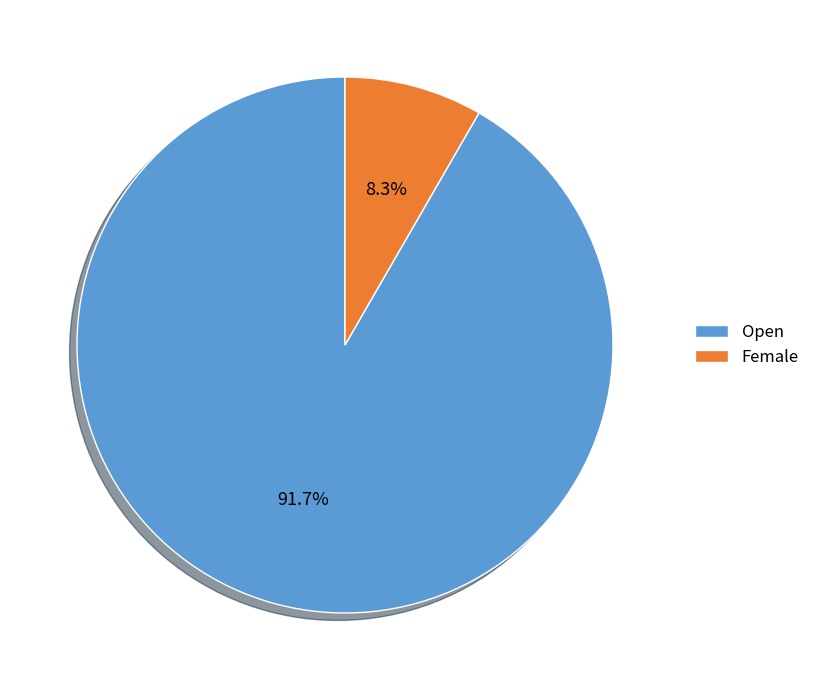

How much of the chart is everything except Open?

8.3%